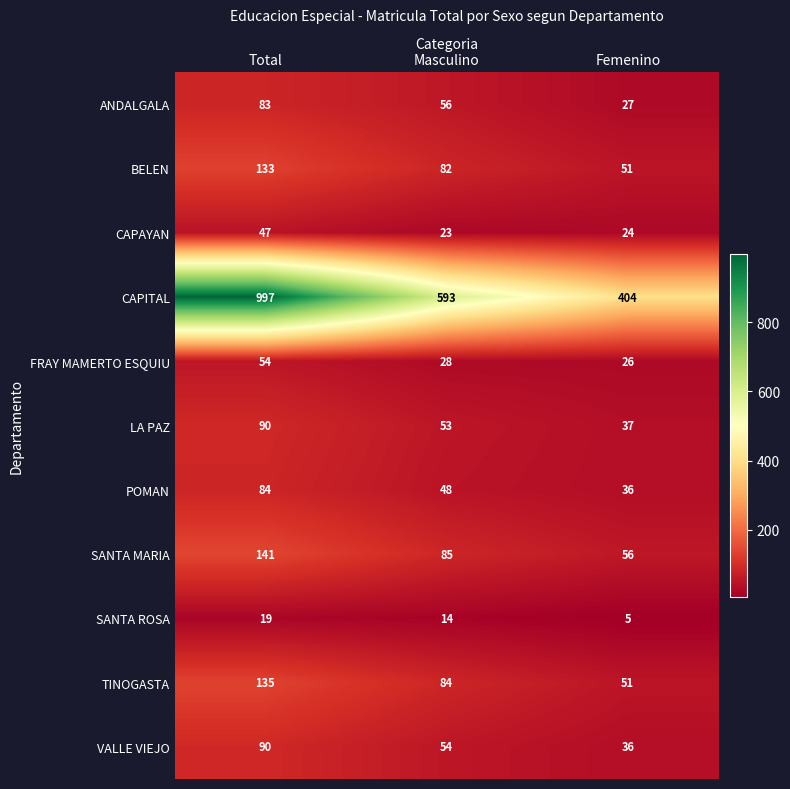

Rank the categories by CAPITAL value from lowest to highest.

Femenino, Masculino, Total